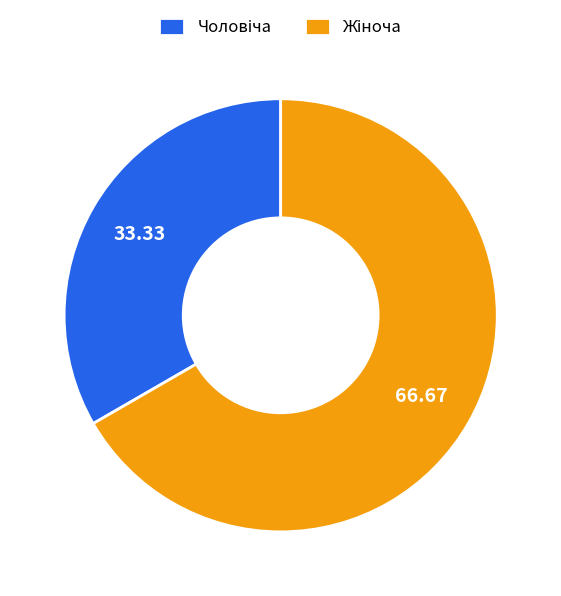

Is there a majority slice in this chart?

Yes